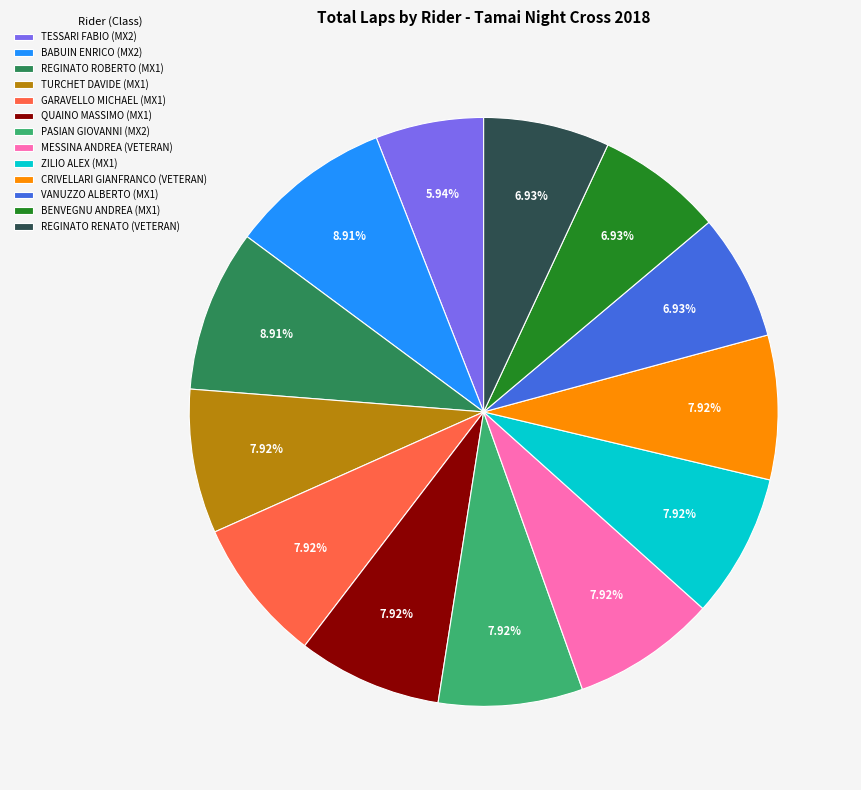

Is it true that CRIVELLARI GIANFRANCO (VETERAN) is 1% of the pie?

False